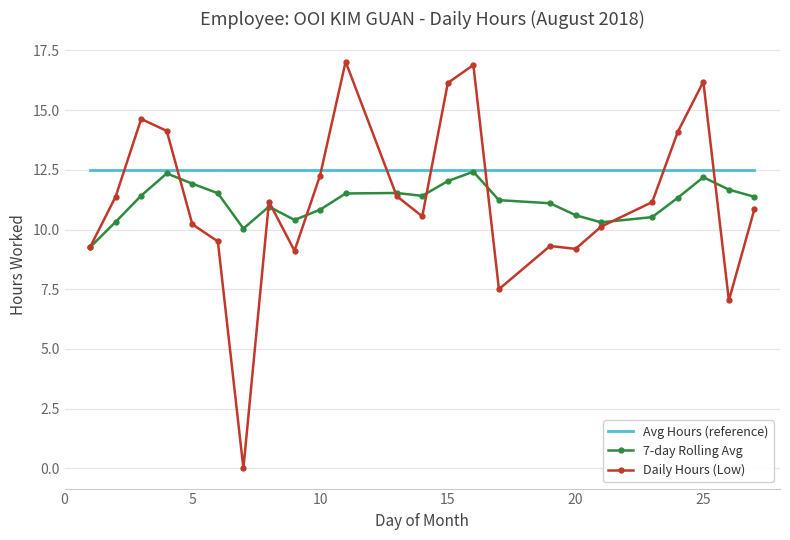

Which series has the widest spread of values?

Daily Hours (Low)